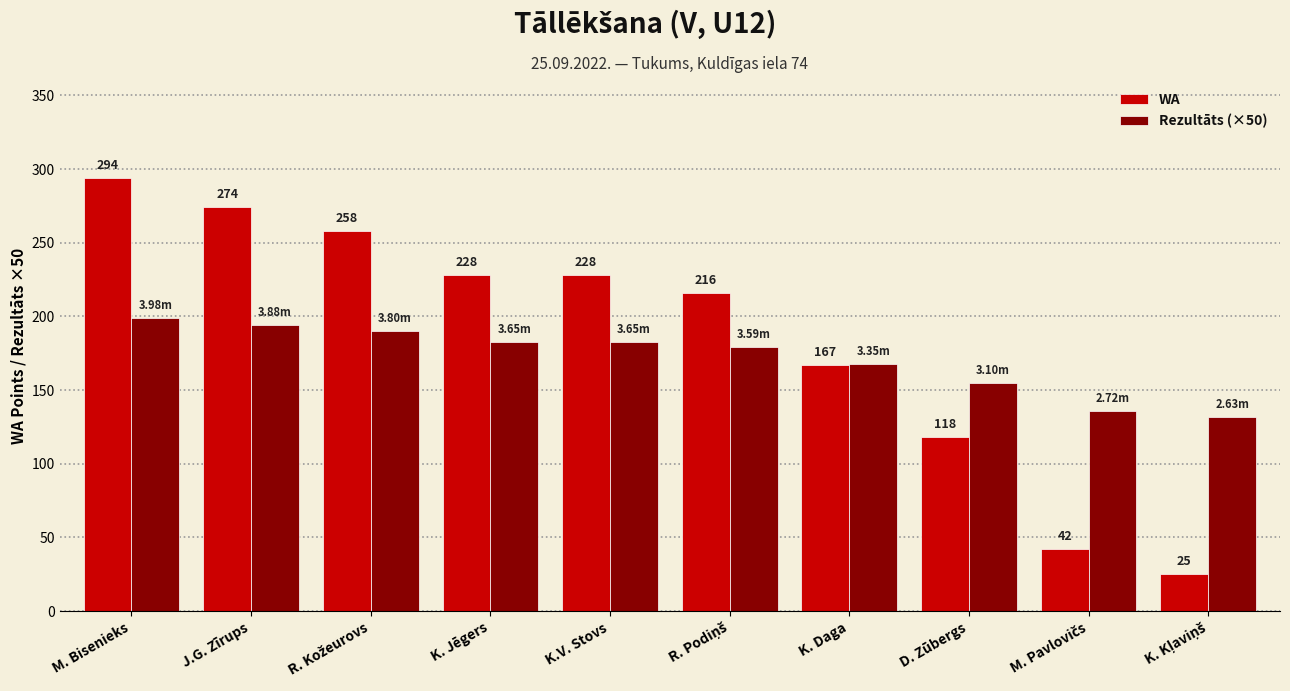

Which series has the largest total across all categories?

WA